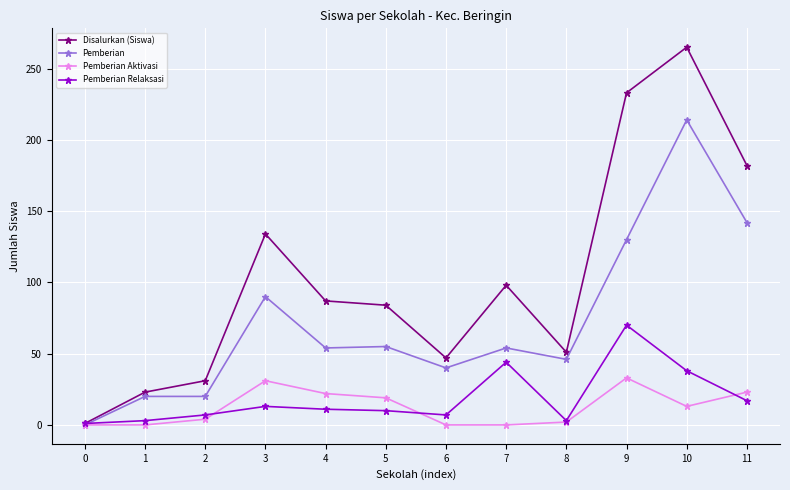

At which label does Disalurkan (Siswa) first exceed 87?

3